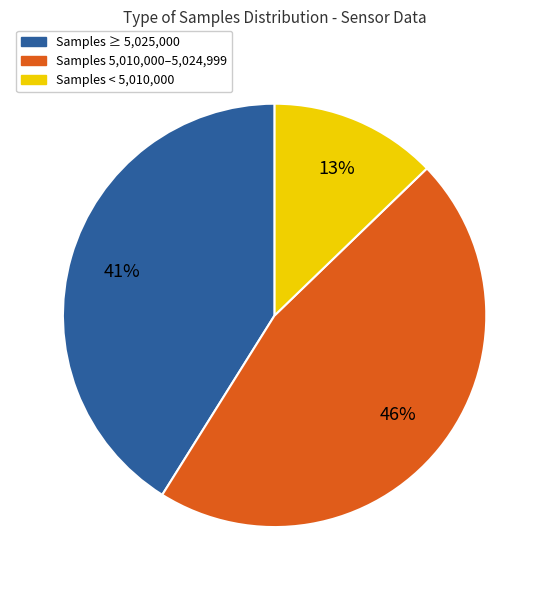

Count the number of slices in the pie.

3